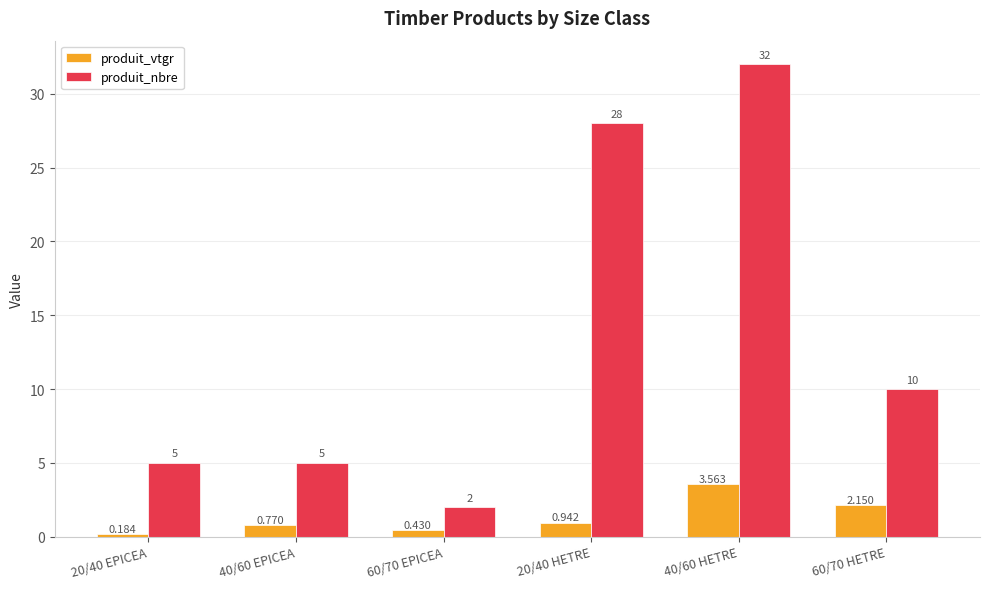

Which series has the largest total across all categories?

produit_nbre